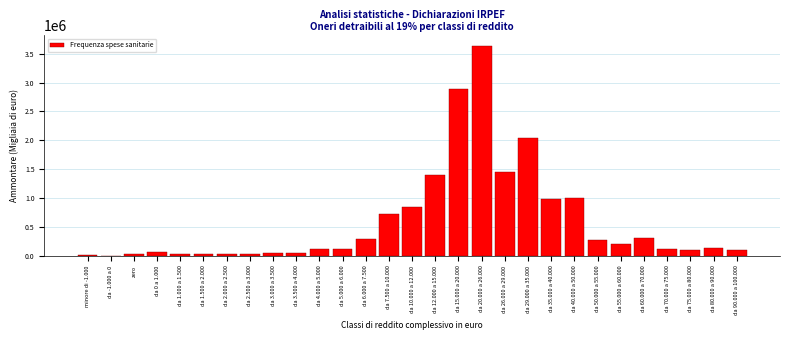

The value at da 12.000 a 15.000 is 2187470. True or false?

False